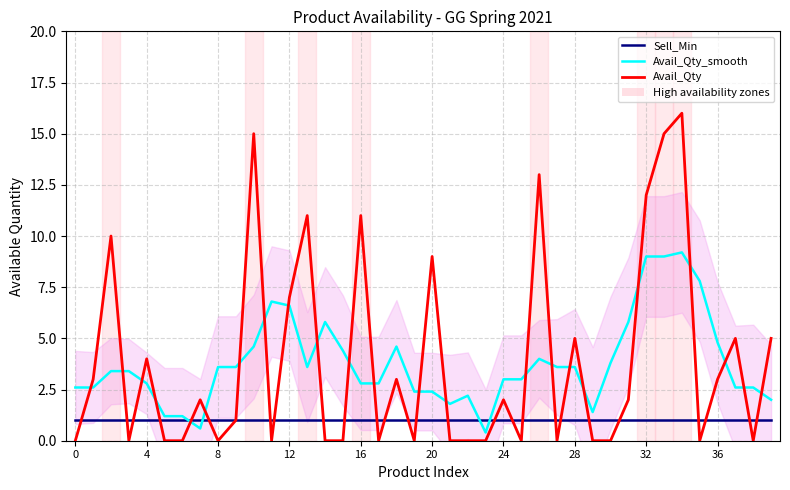

At which label does Avail_Qty_smooth reach its peak?

34